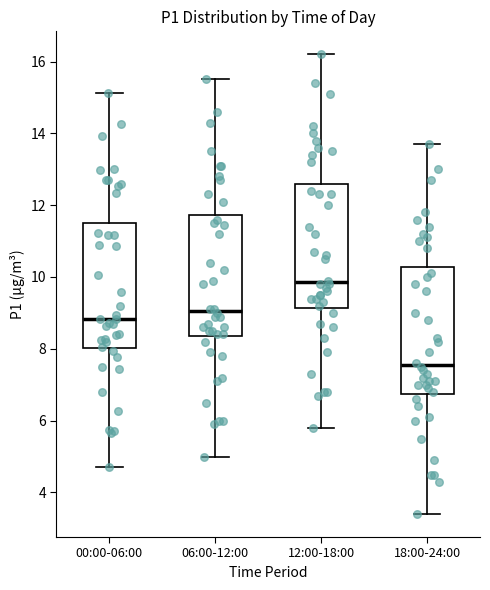

Which box has the highest median line?

12:00-18:00